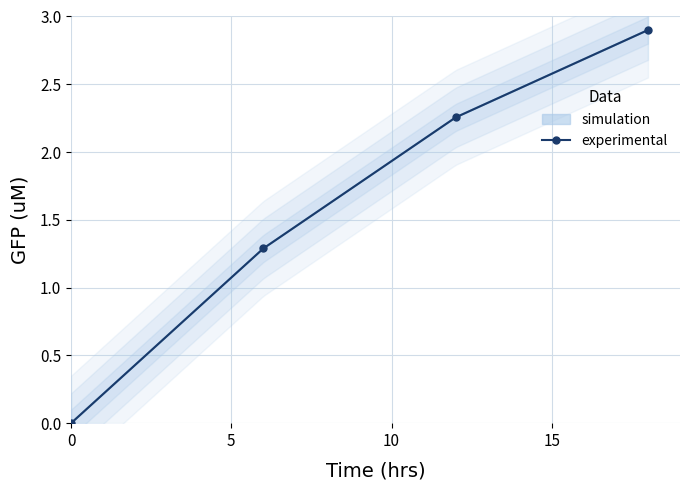

What is the value of the 2nd point from the left?

1.3